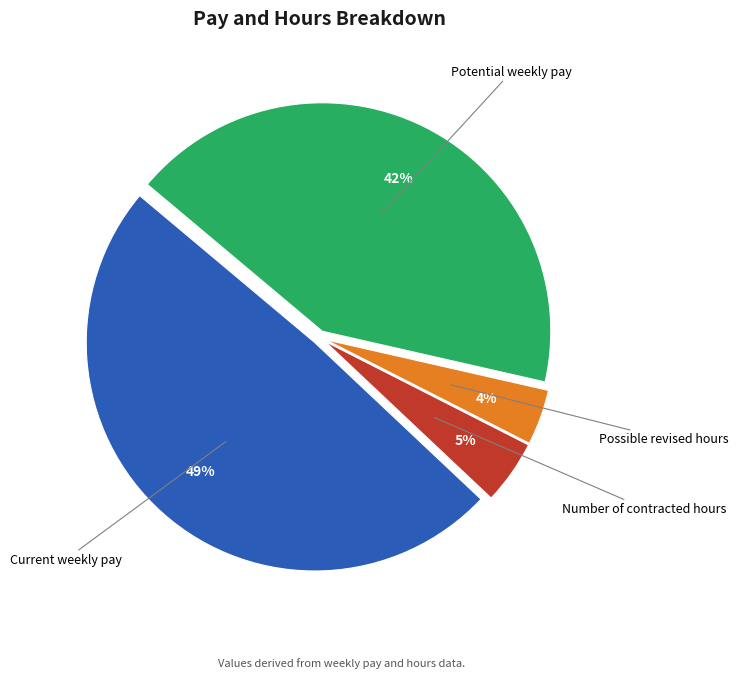

Does any single category account for the majority?

No